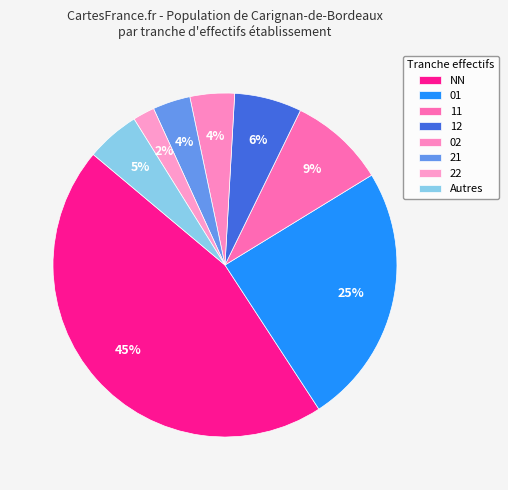

True or false: 02 accounts for 16% of the total.

False